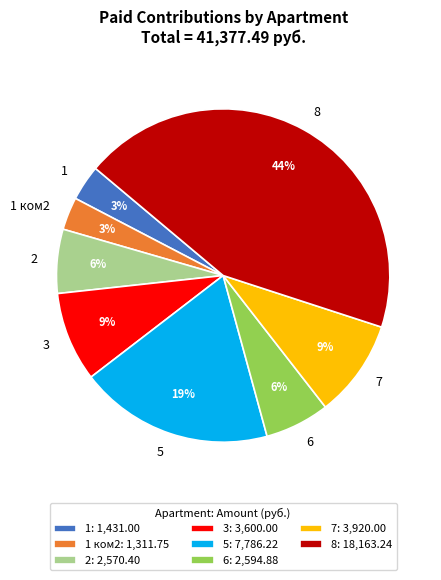

To the nearest percent, what is the average slice percentage?

12%